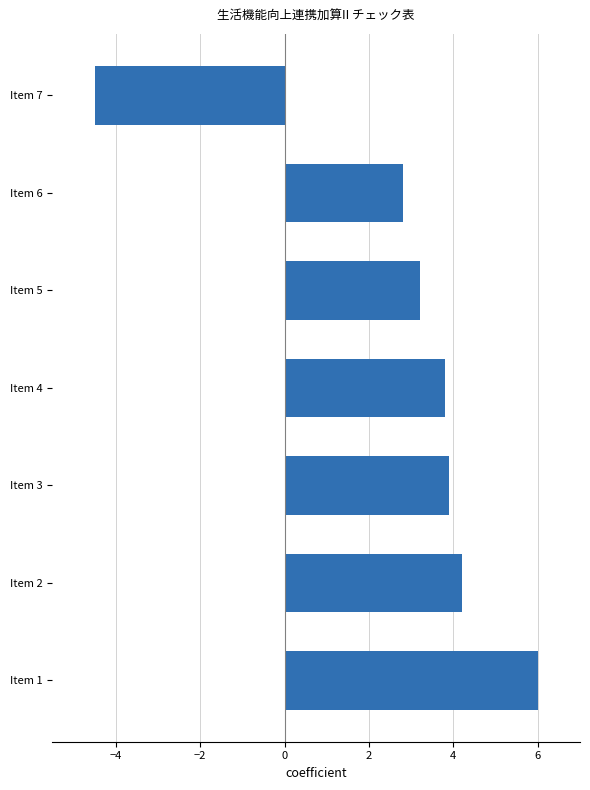

Which category has the lowest value across all series?

Item 7